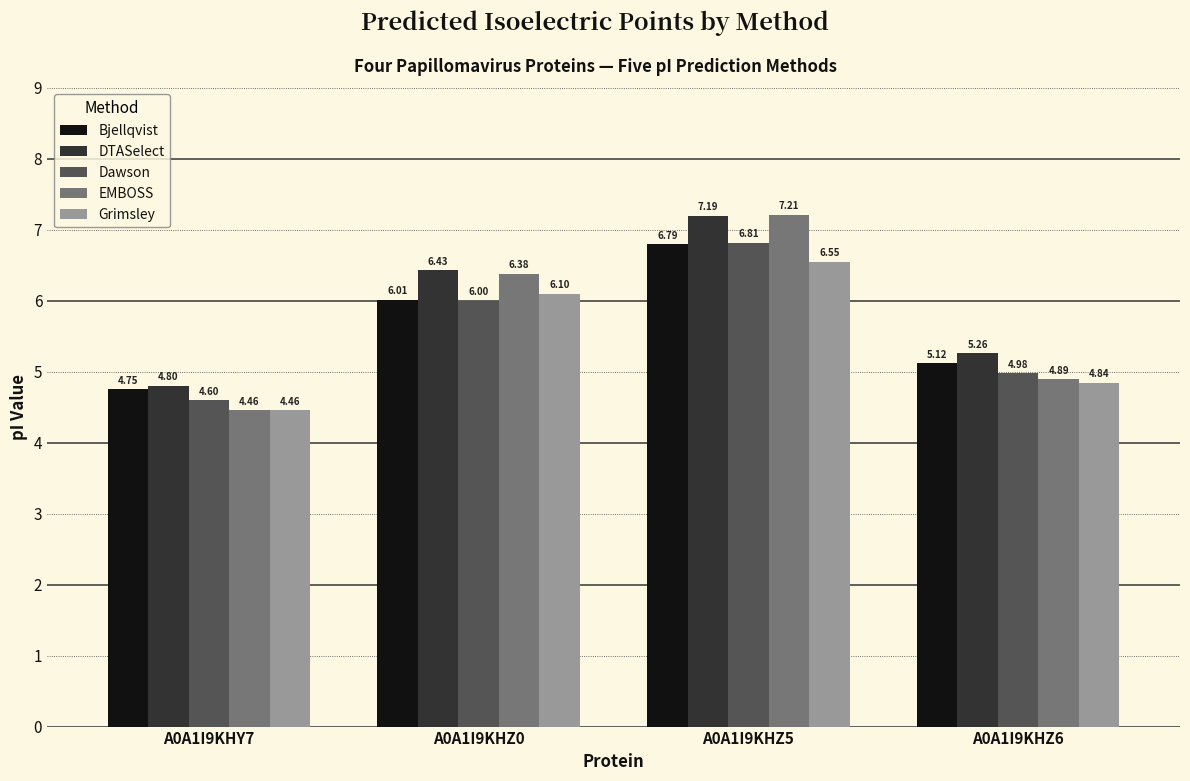

What is the label of the 1st bar from the left?

A0A1I9KHY7